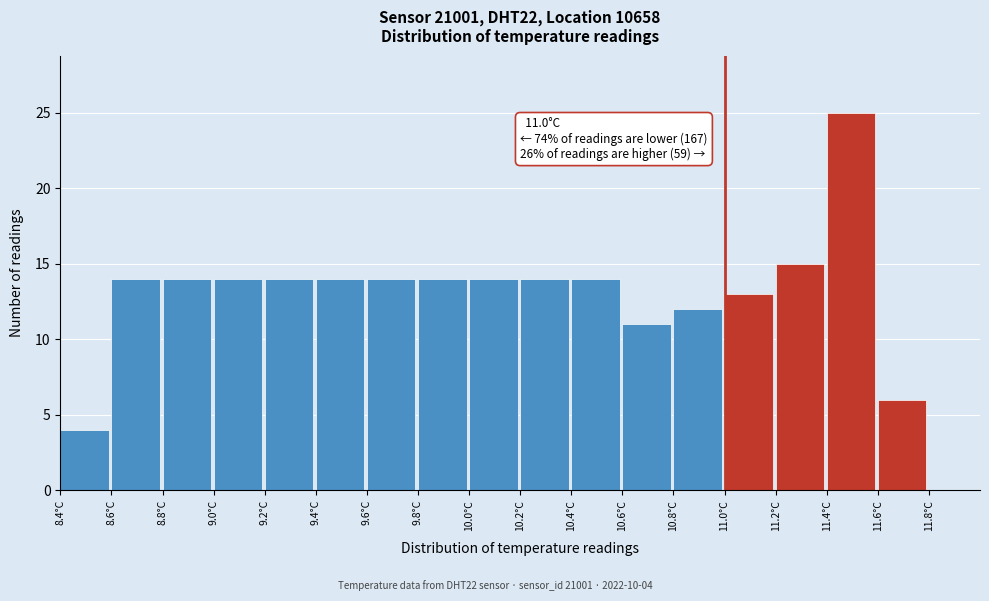

Over which range of the x-axis is the bar tallest?

11.4 to 11.6